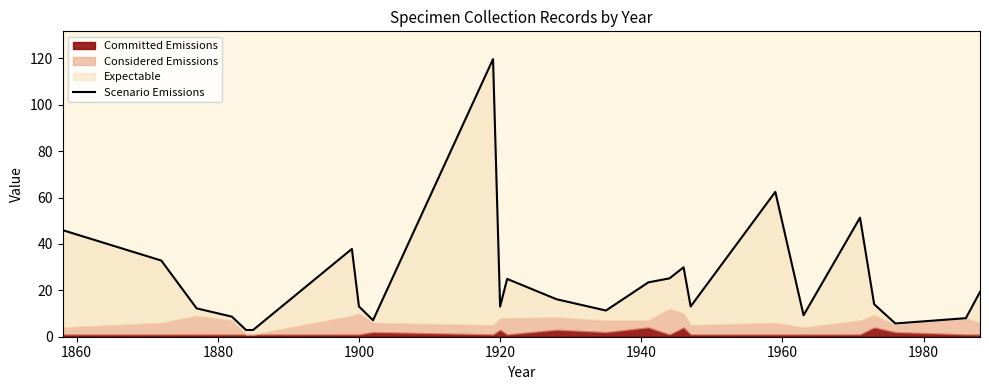

True or false: the data shows 13.0 at 1920.

True